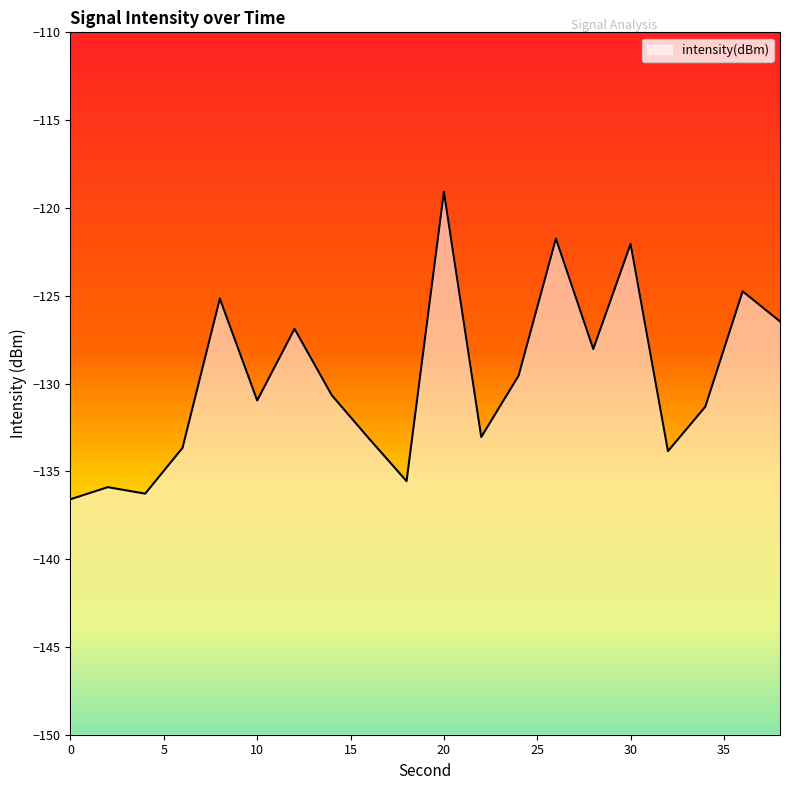

Rank the categories by value from highest to lowest.

20, 26, 30, 36, 8, 38, 12, 28, 24, 14, 10, 34, 22, 16, 6, 32, 18, 2, 4, 0